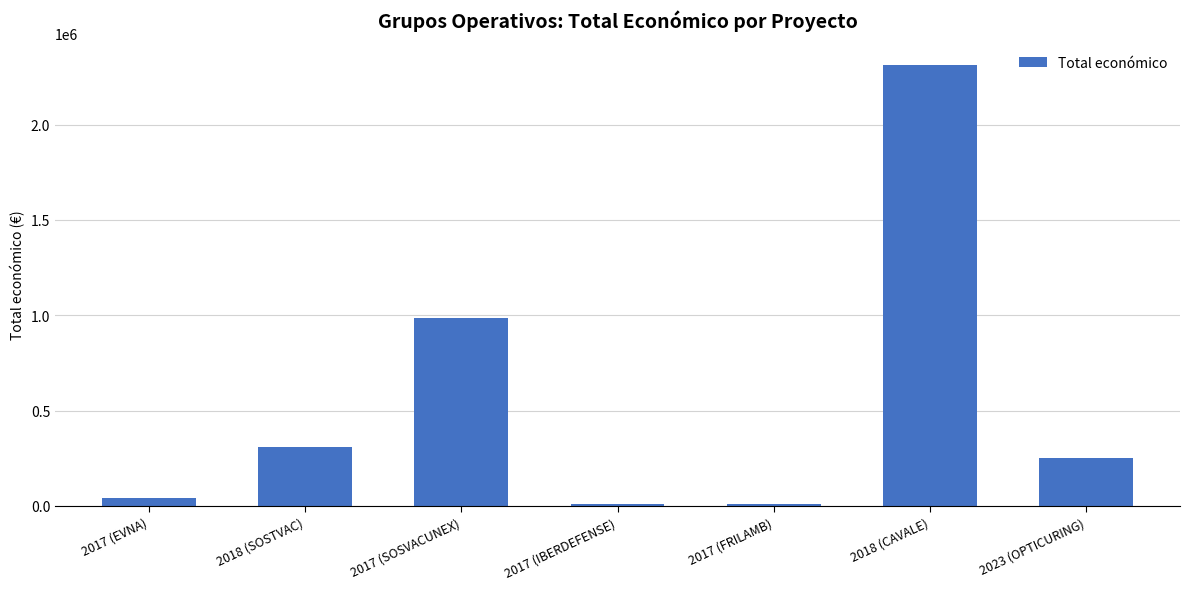

What is the average value?

560082